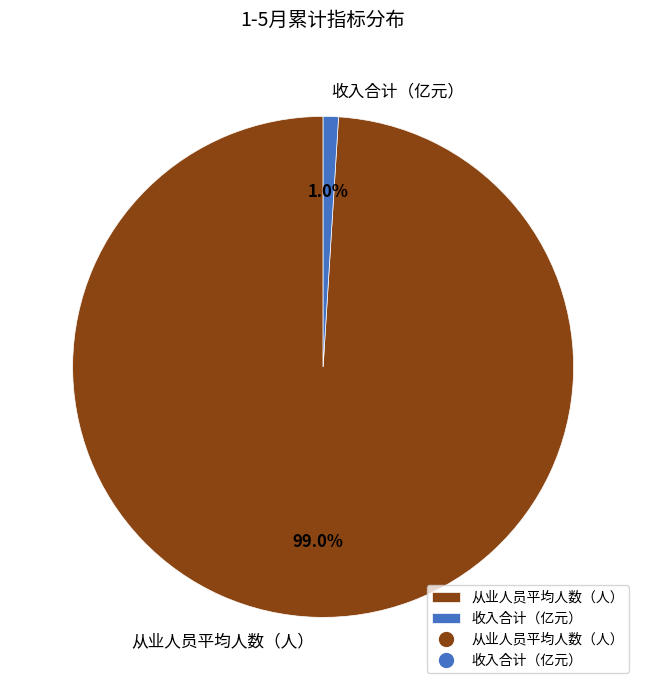

Which category has the smallest portion of the pie?

收入合计（亿元）